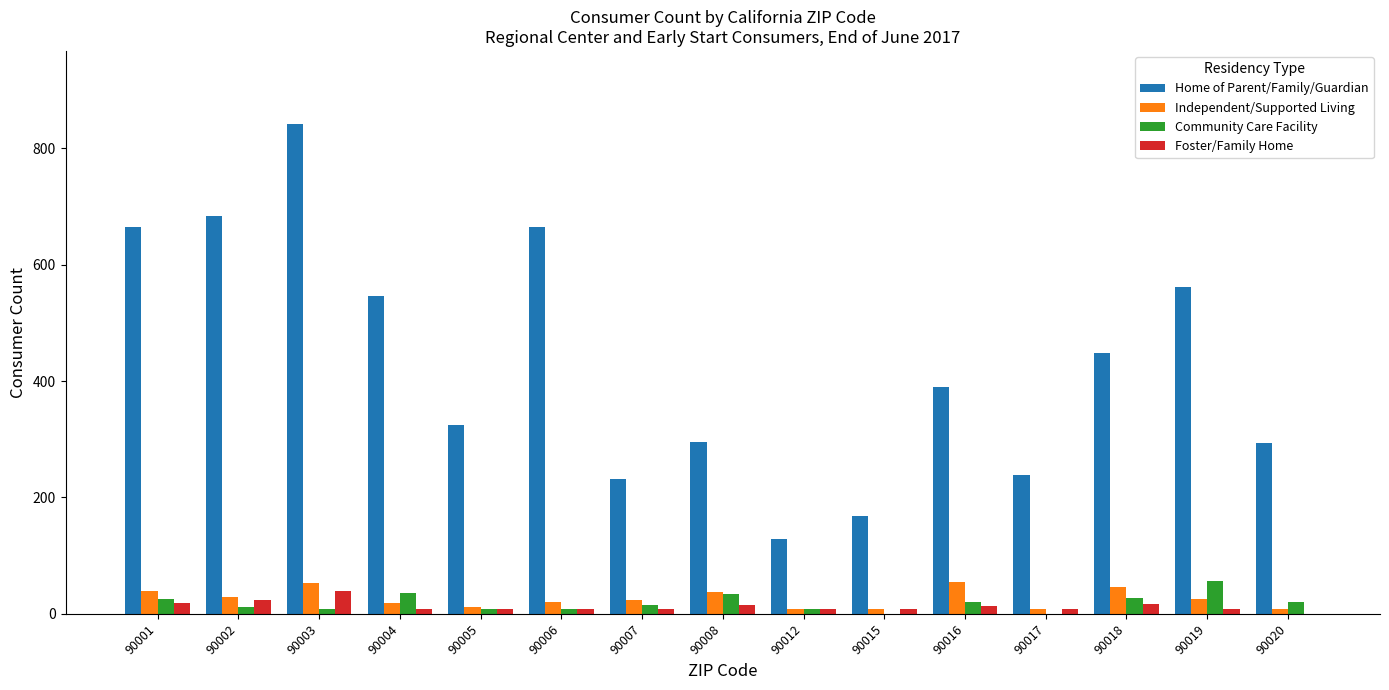

Are the bars grouped side by side (vs. stacked)?

Yes